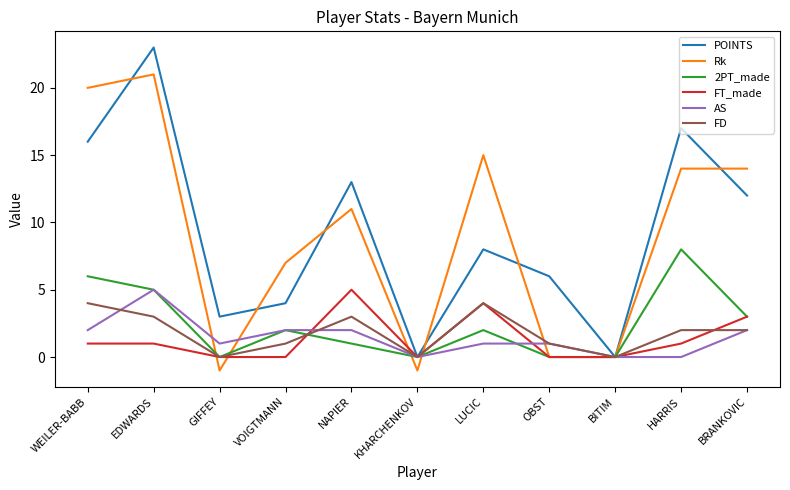

What is the spread (max minus min) of values at LUCIC?

14